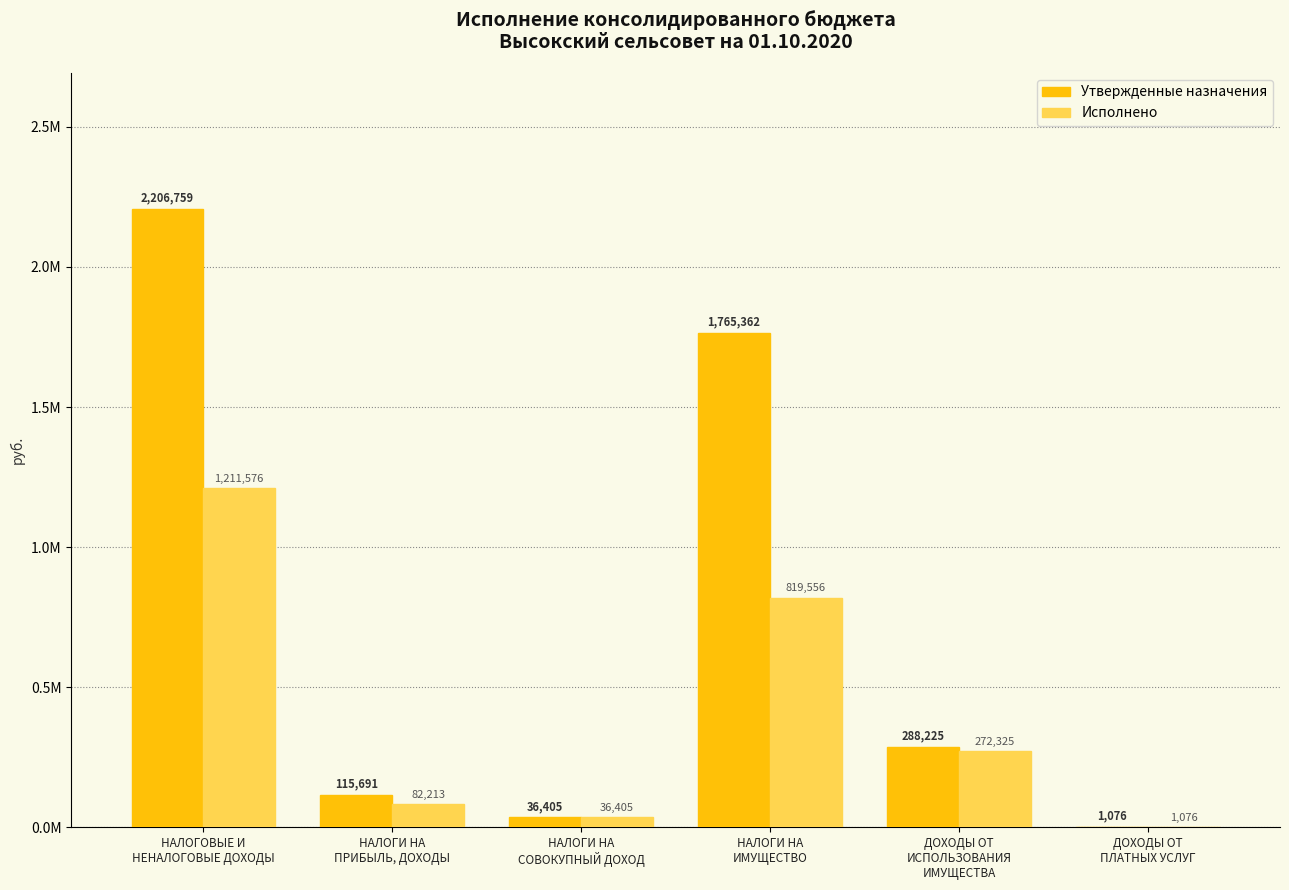

Which has a higher value, ДОХОДЫ ОТ
ИСПОЛЬЗОВАНИЯ
ИМУЩЕСТВА or НАЛОГИ НА
ПРИБЫЛЬ, ДОХОДЫ?

ДОХОДЫ ОТ
ИСПОЛЬЗОВАНИЯ
ИМУЩЕСТВА